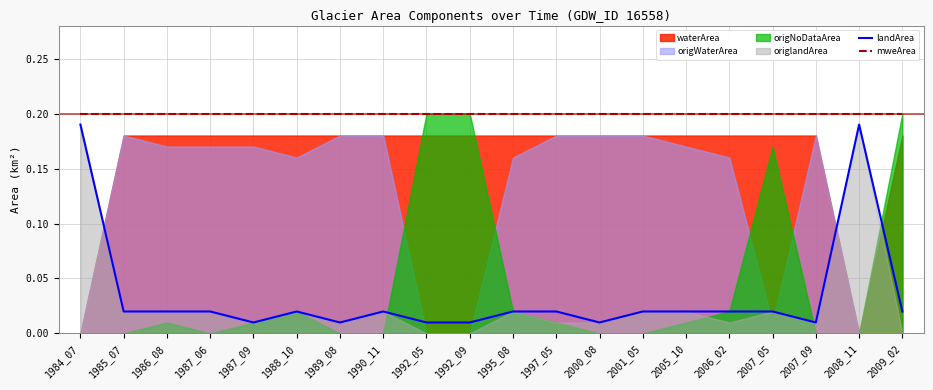

At which category does the chart reach its peak across all series?

1984_07